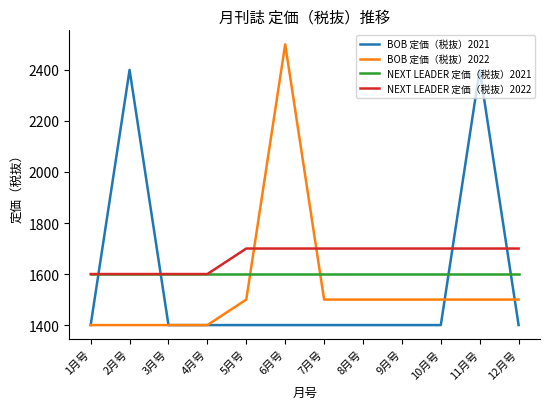

What is the difference between the second highest and second lowest values in the NEXT LEADER 定価（税抜）2022 series?

100